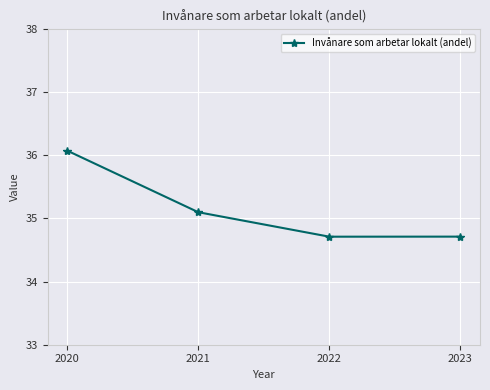

Does the chart have visible grid lines?

Yes